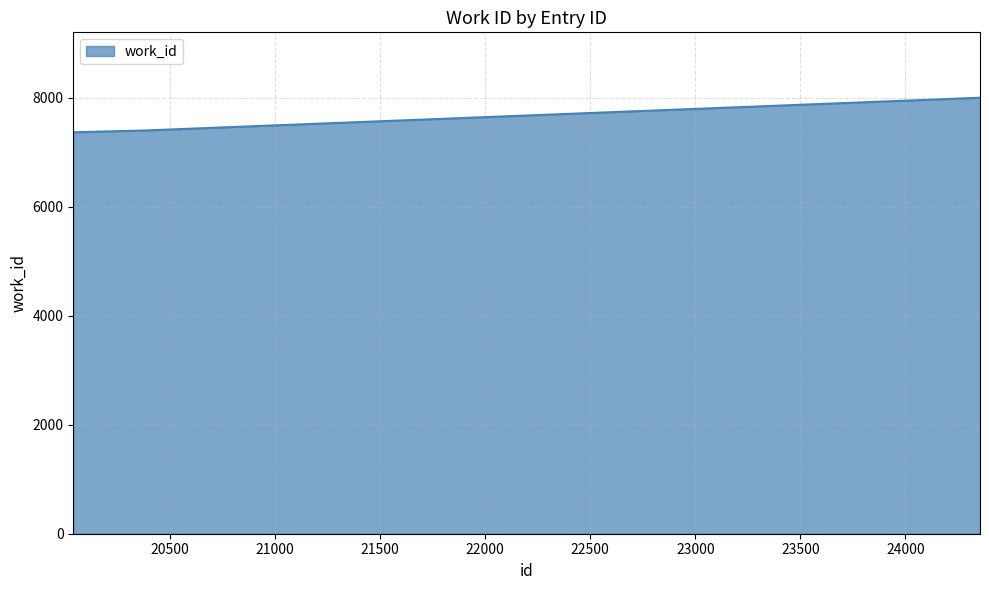

What is the smallest value displayed?

7365